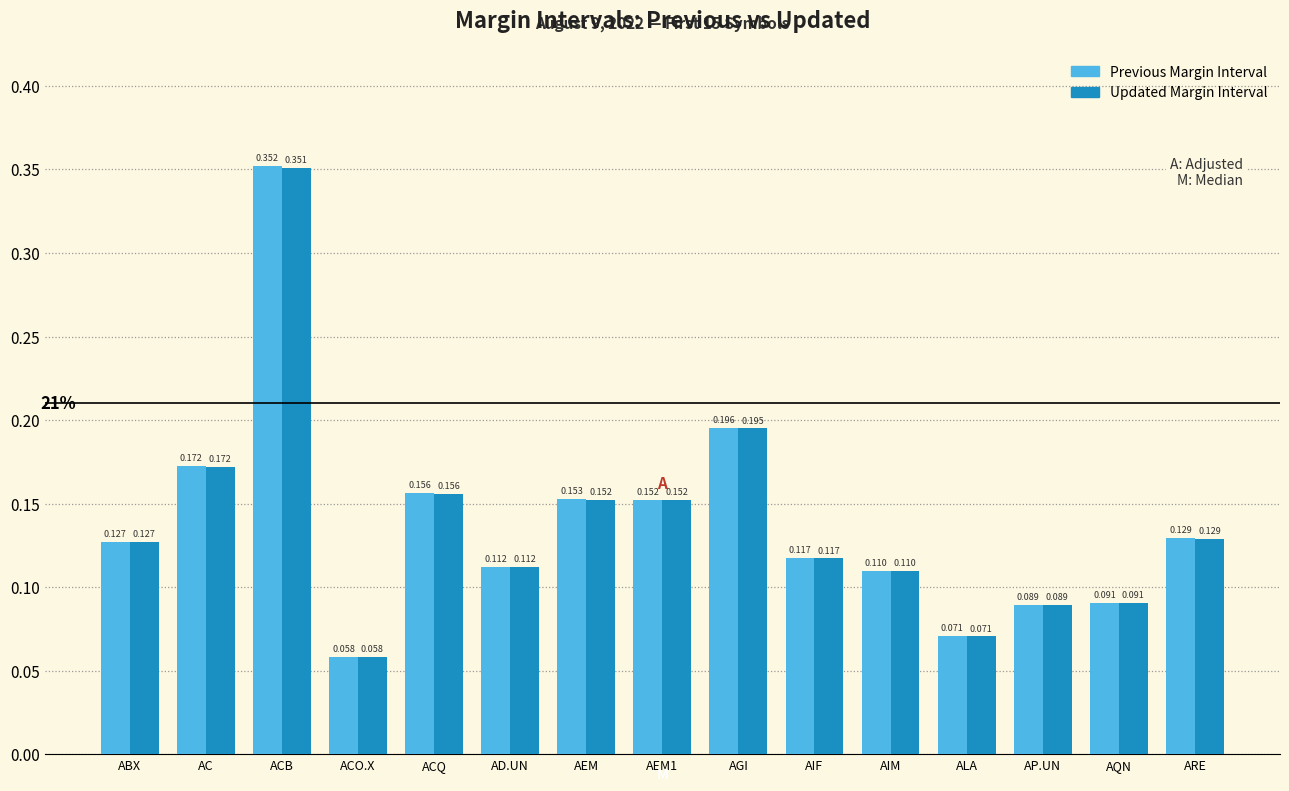

What is the label of the 5th bar from the right?

AIM